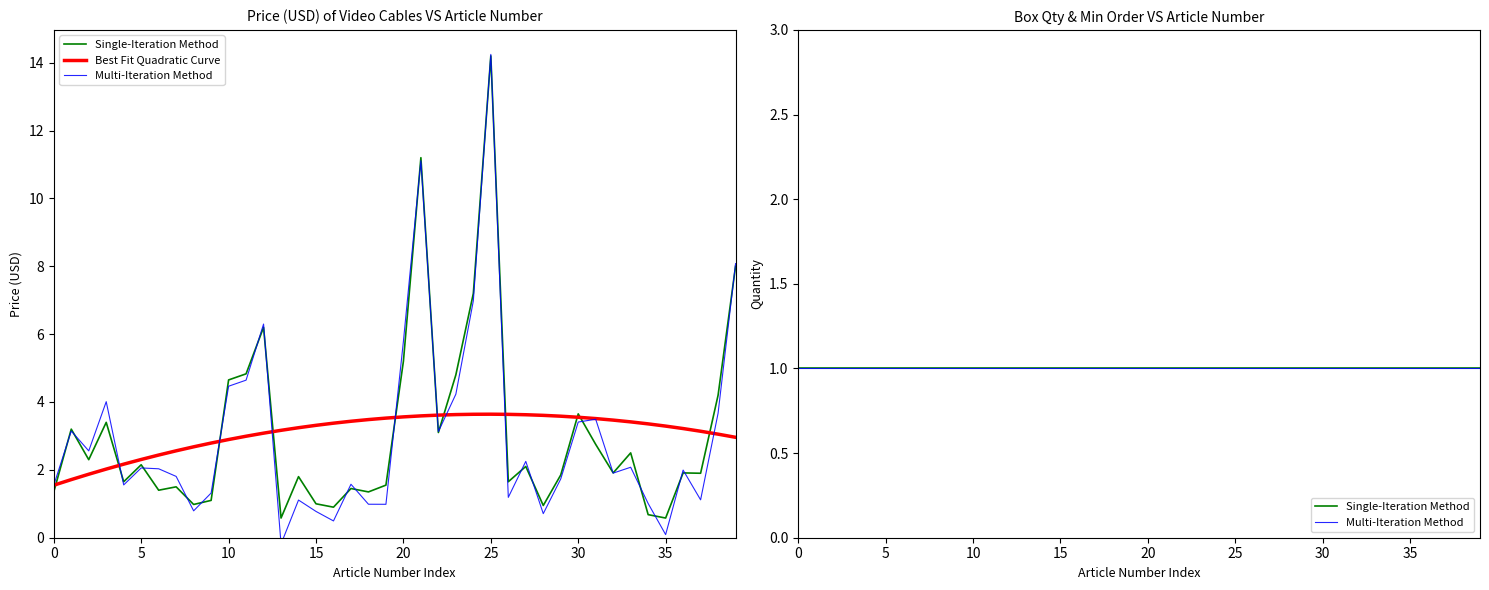

Which series has the largest total across all categories?

Best Fit Quadratic Curve